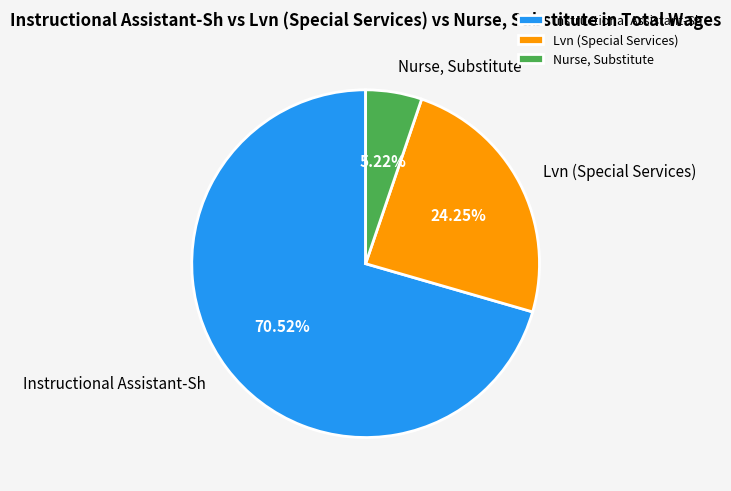

Which has a higher value, Instructional Assistant-Sh or Lvn (Special Services)?

Instructional Assistant-Sh